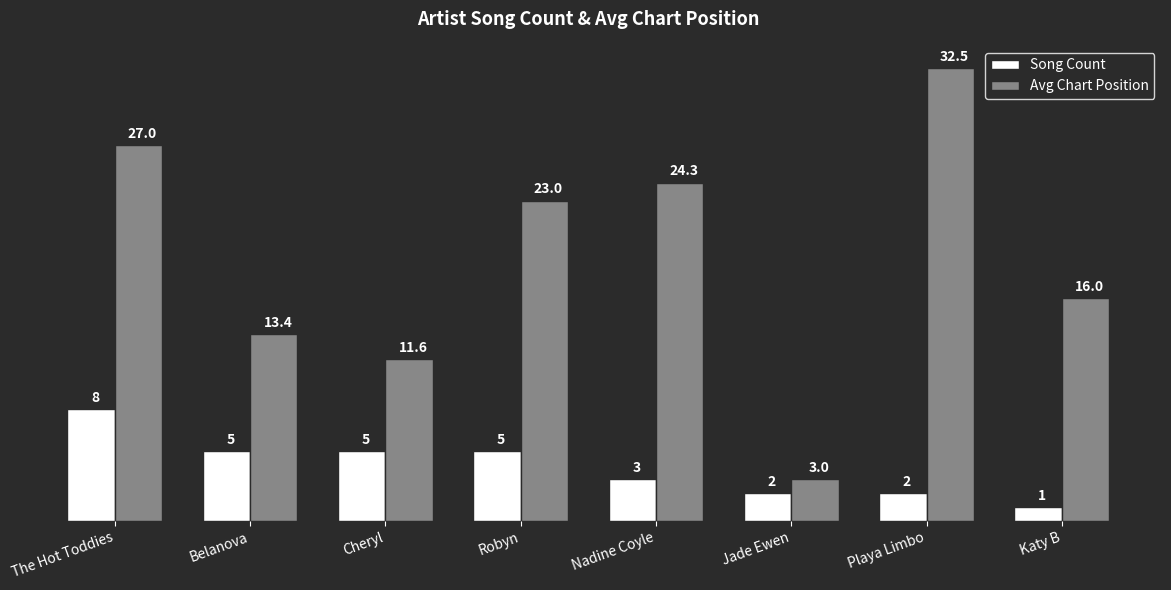

What position from the left is The Hot Toddies?

1